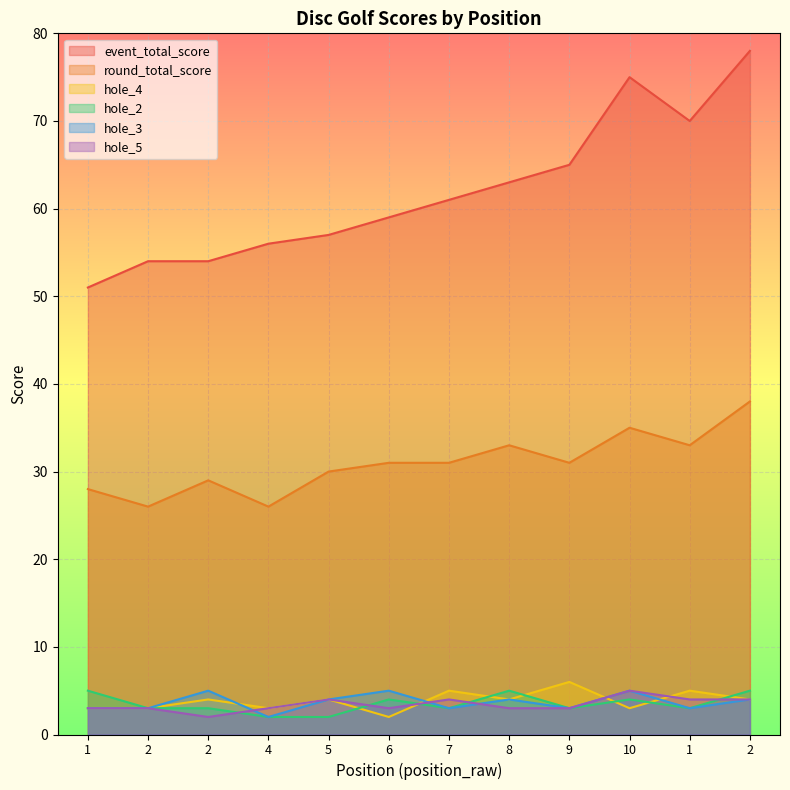

Reading left to right, transcribe all the data shown in this chart.

event_total_score: 51	54	54	56	57	59	61	63	65	75	70	78
round_total_score: 28	26	29	26	30	31	31	33	31	35	33	38
hole_4: 3	3	4	3	4	2	5	4	6	3	5	4
hole_2: 5	3	3	2	2	4	3	5	3	4	3	5
hole_3: 3	3	5	2	4	5	3	4	3	5	3	4
hole_5: 3	3	2	3	4	3	4	3	3	5	4	4